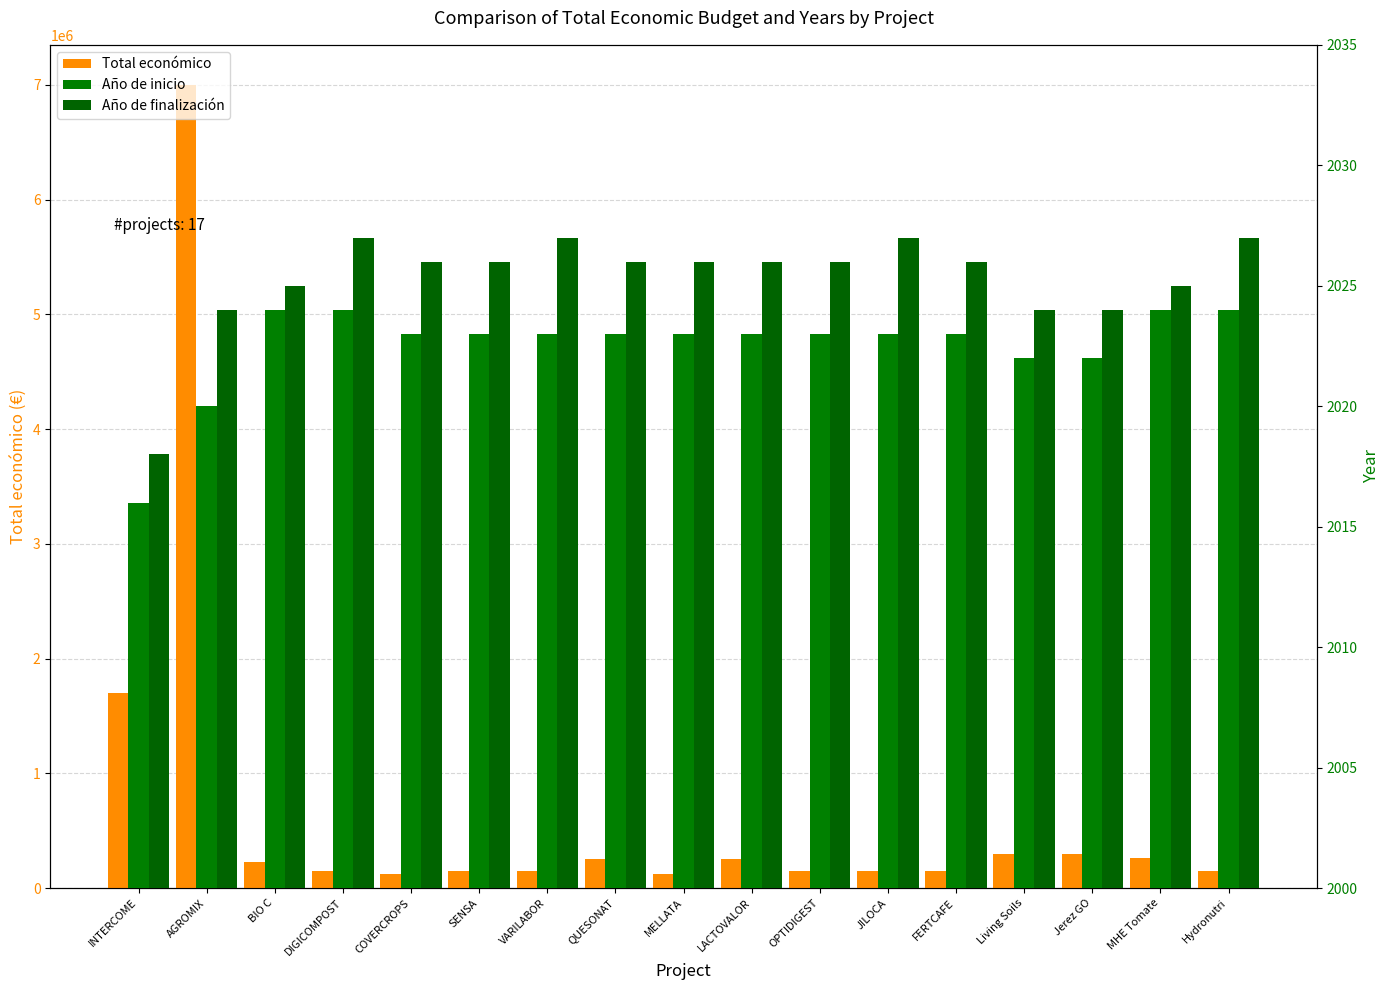

Are the bars grouped side by side (vs. stacked)?

Yes